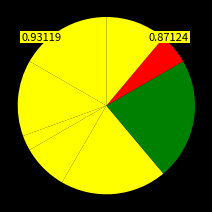

How many segments does this pie chart have?

8